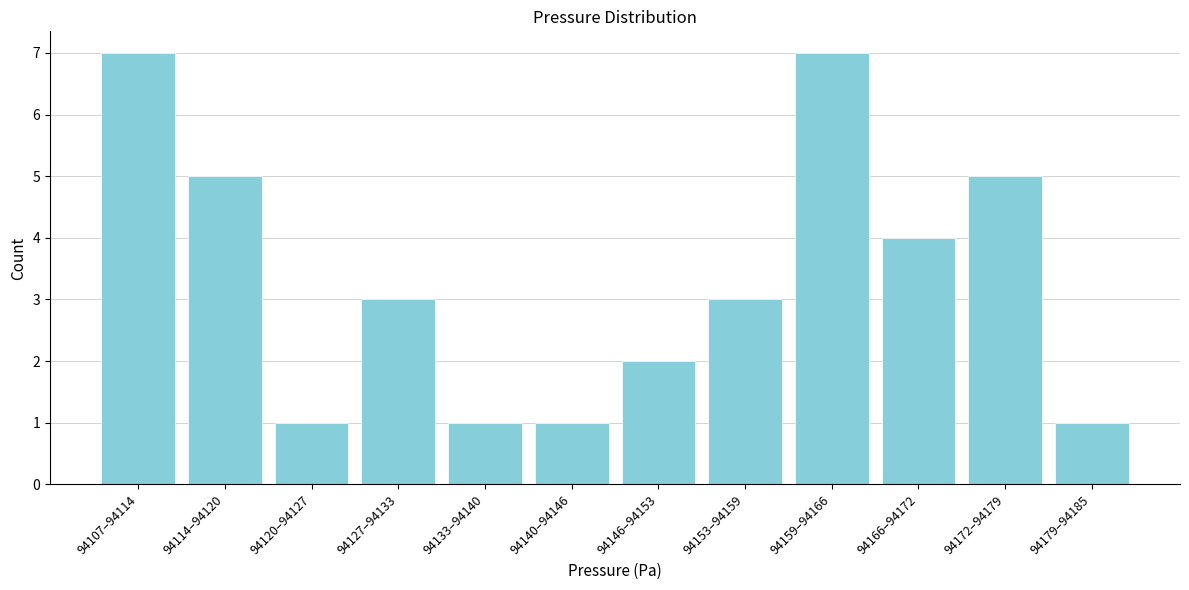

Reading left to right, extract all data points from this chart.

94107–94114=7	94114–94120=5	94120–94127=1	94127–94133=3	94133–94140=1	94140–94146=1	94146–94153=2	94153–94159=3	94159–94166=7	94166–94172=4	94172–94179=5	94179–94185=1